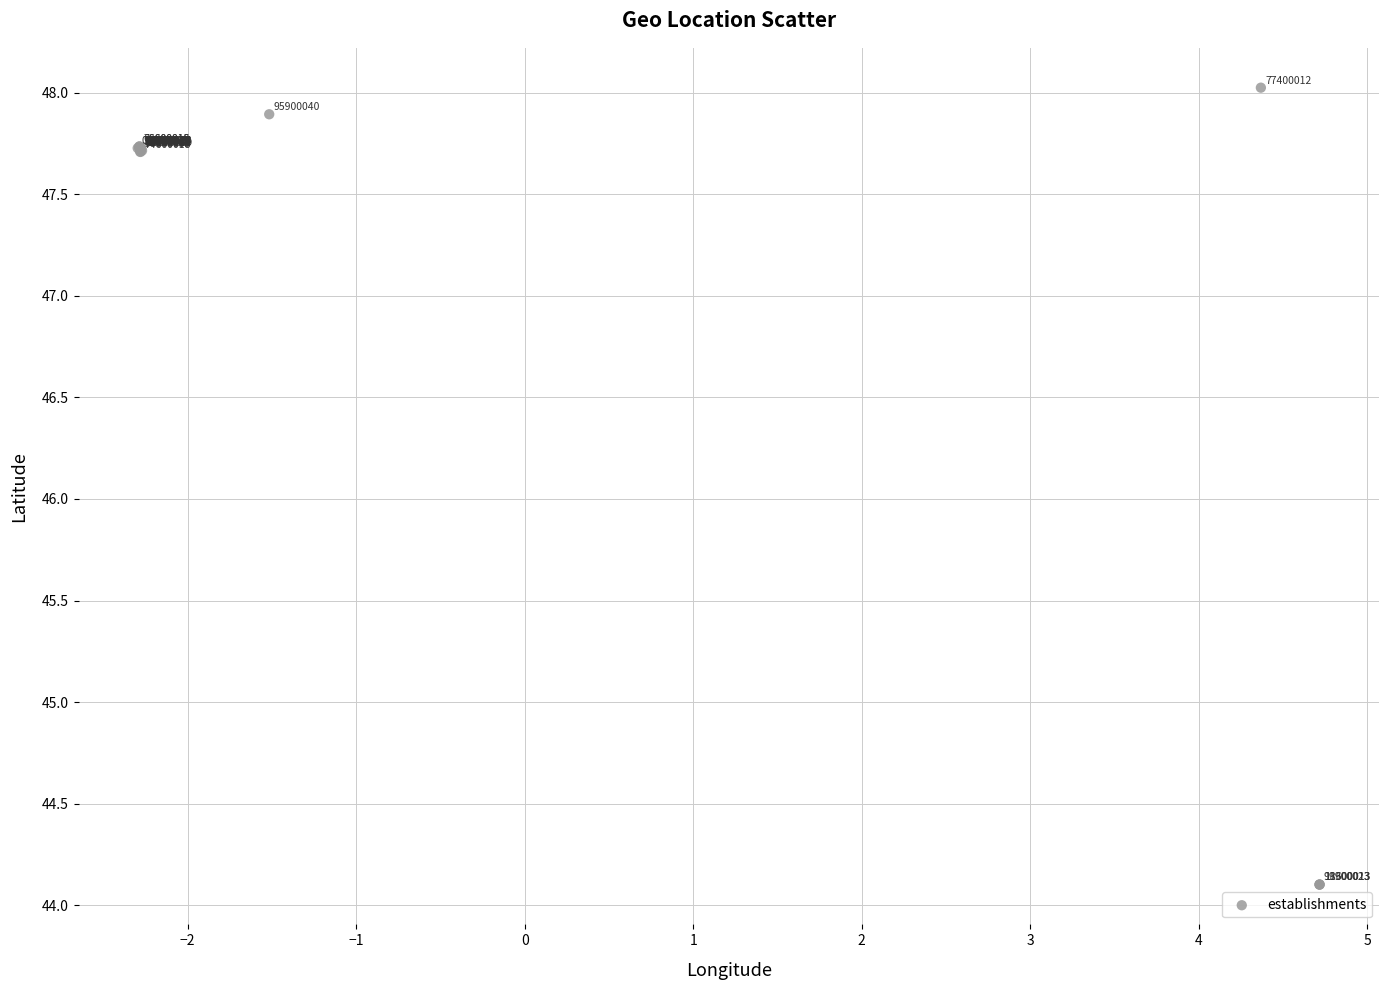

What Y value in the scatter plot is closest to 46?

47.7